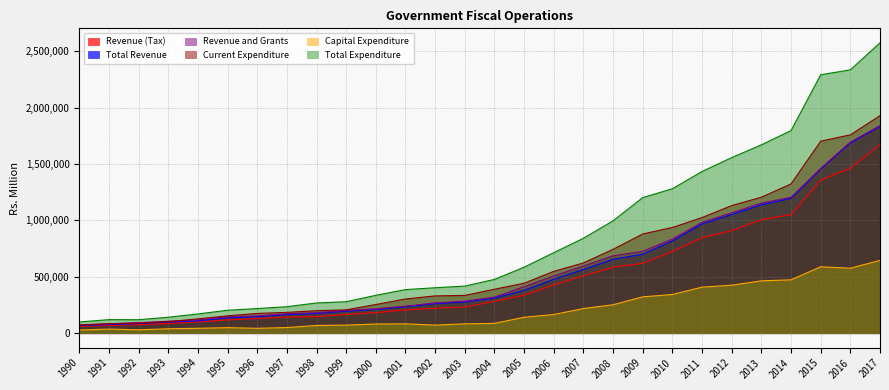

At which label does Revenue (Tax) reach its peak?

2017